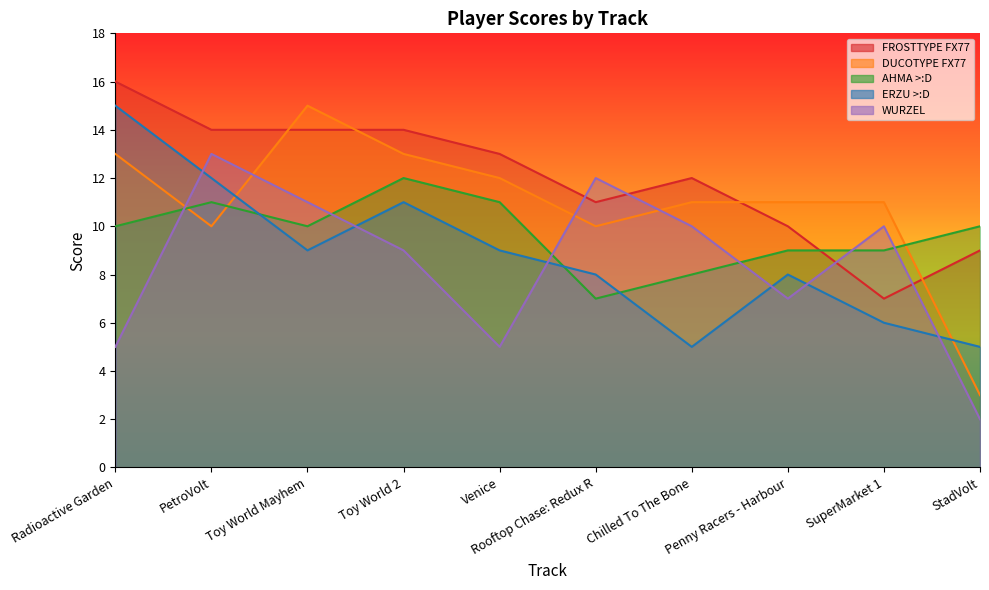

What is the label of the 8th point from the right?

Toy World Mayhem